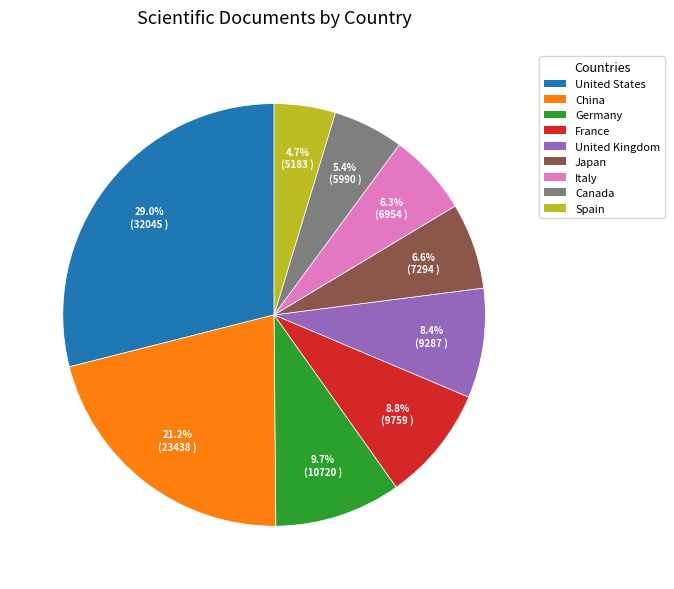

Approximately how many times larger is the value at Germany compared to Canada?

1.8